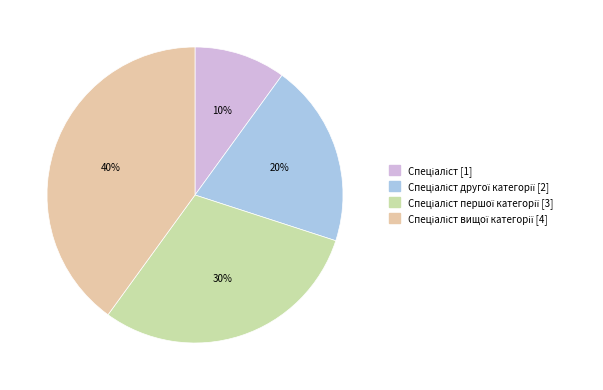

Is there a majority slice in this chart?

No